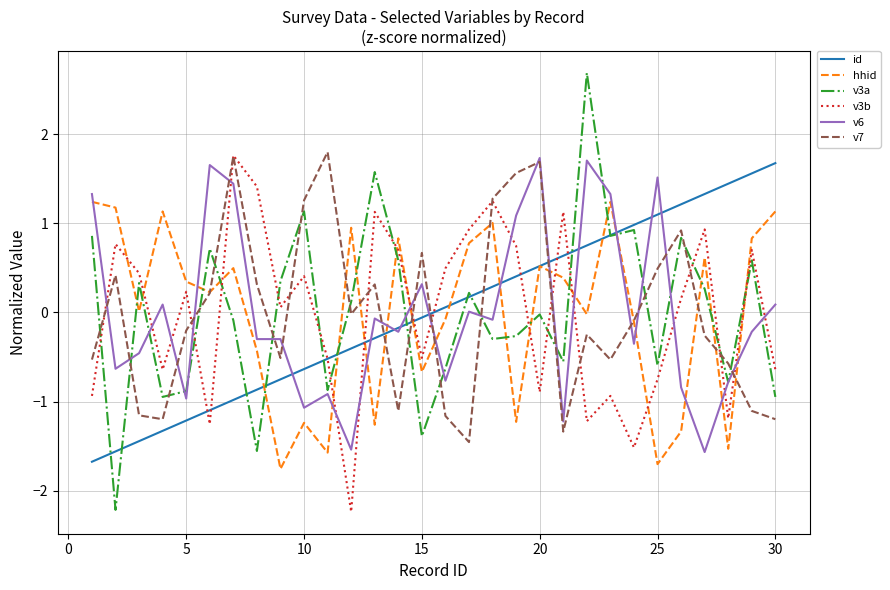

How many times do v6 and v3b cross each other?

16